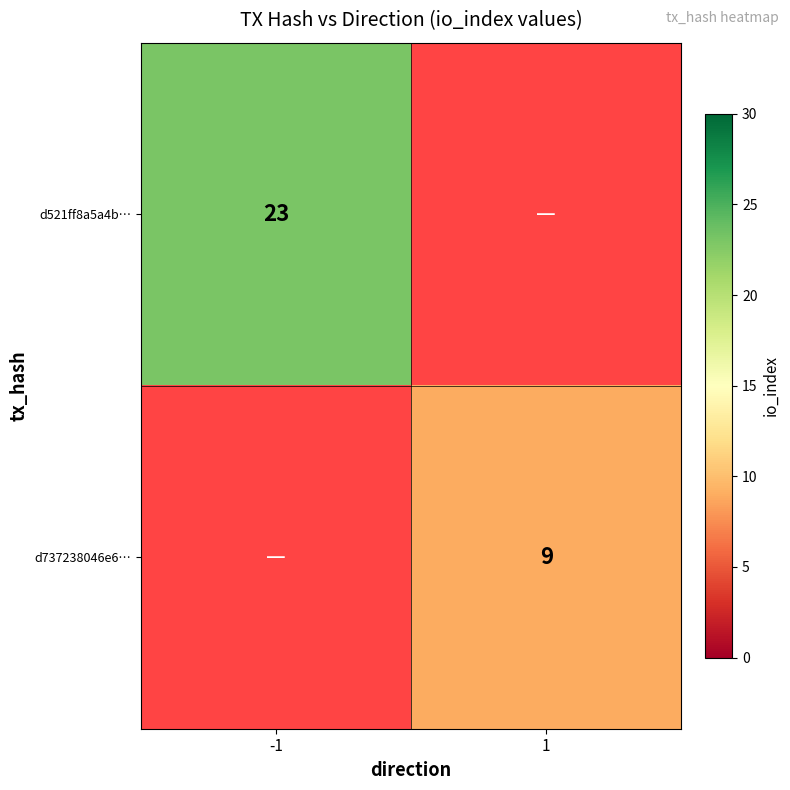

The value of d521ff8a5a4b… at -1 is 9. True or false?

False